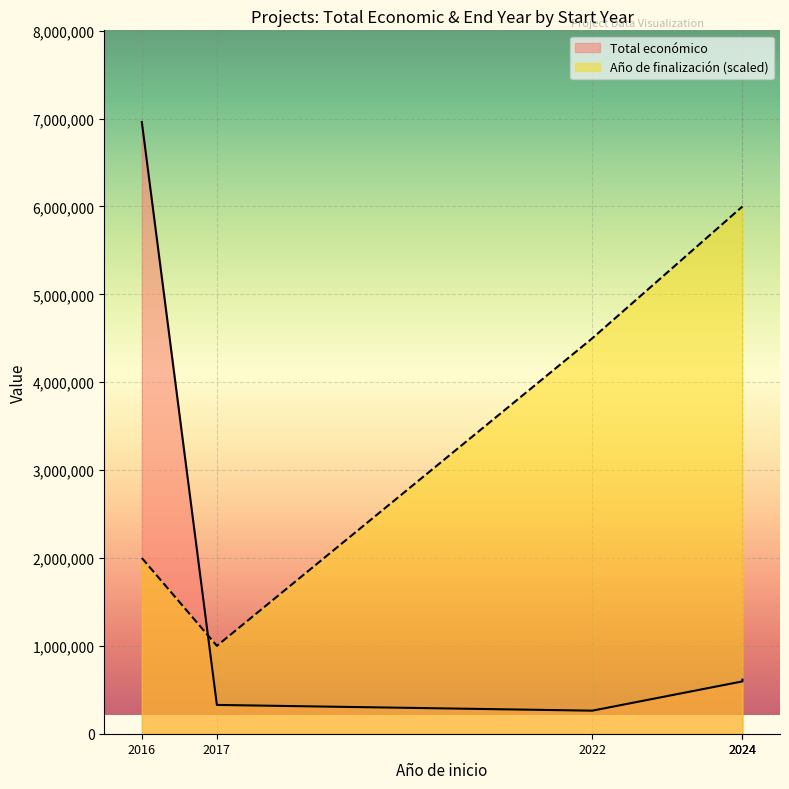

Where does the data first go above 595436?

2016